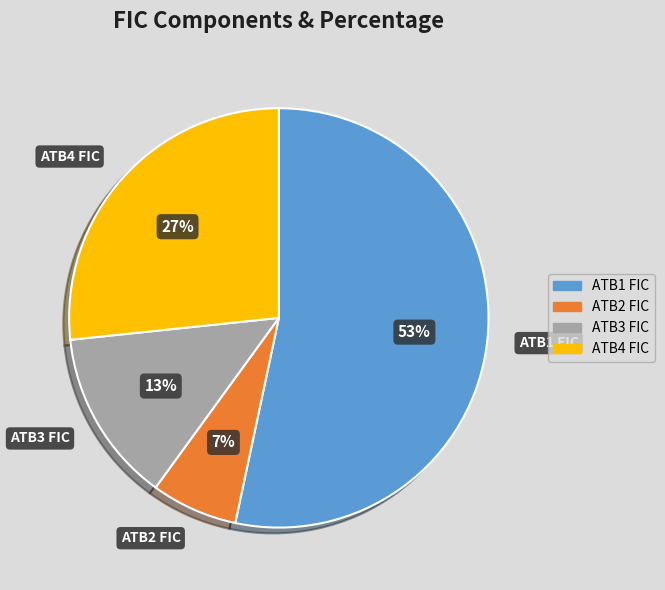

Combined, do ATB3 FIC and ATB4 FIC account for over 50%?

No